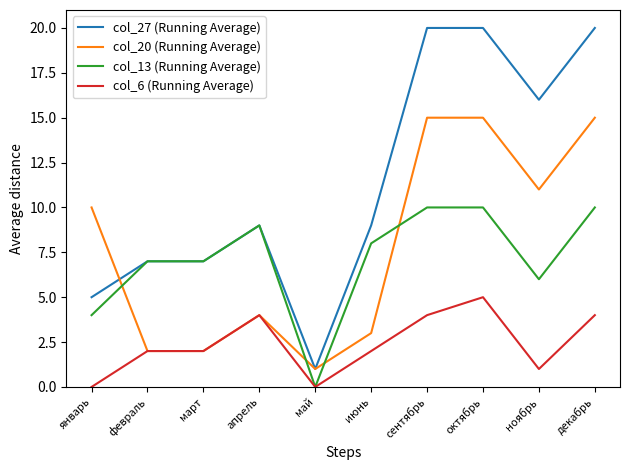

Which series has the largest range (max minus min)?

col_27 (Running Average)